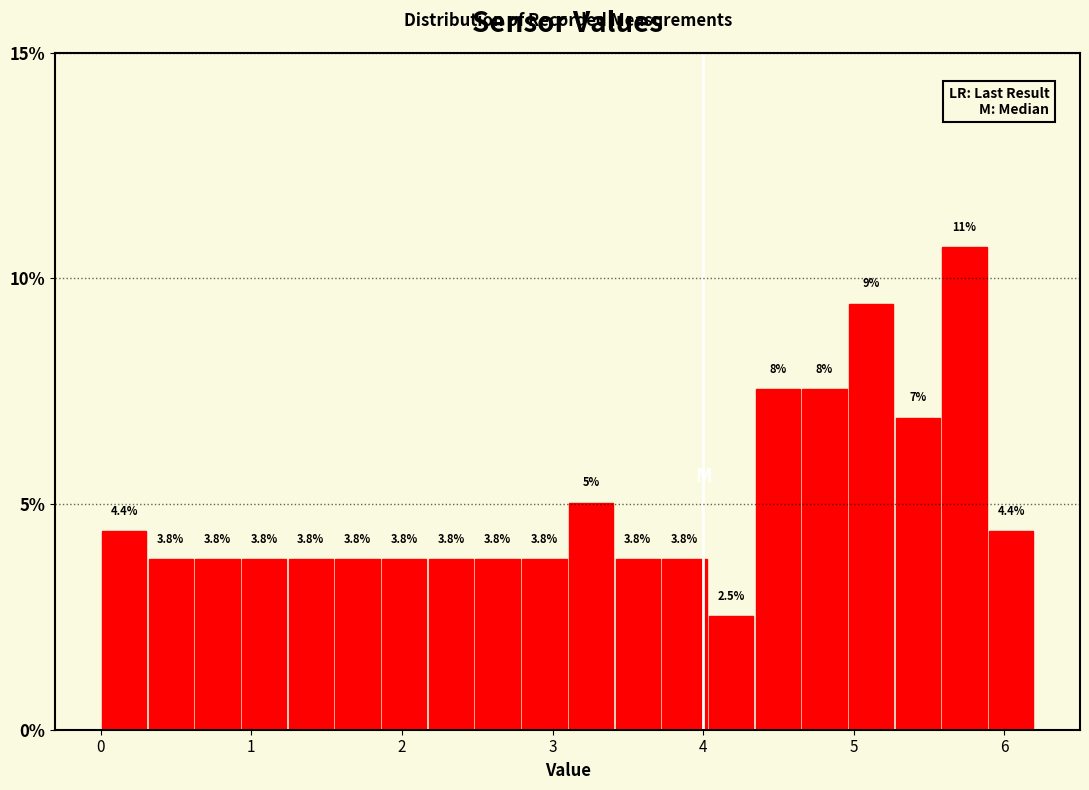

Around what value on the x-axis is the tallest bar? Give the approximate position of its centre, as read against the axis.

5.7